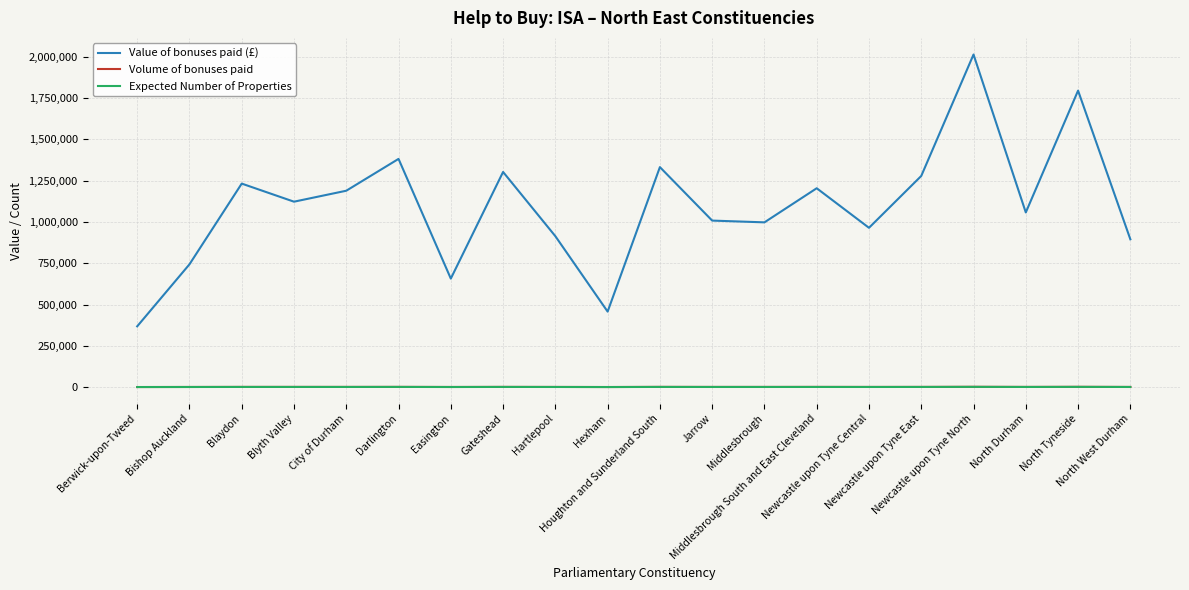

What is the greatest value displayed?

2013622